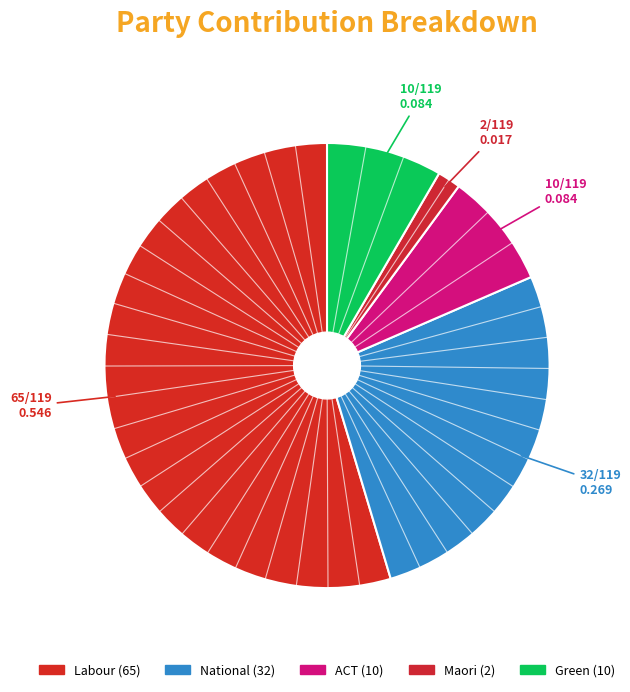

To the nearest percent, what is the difference between the largest and smallest slice percentages?

53%